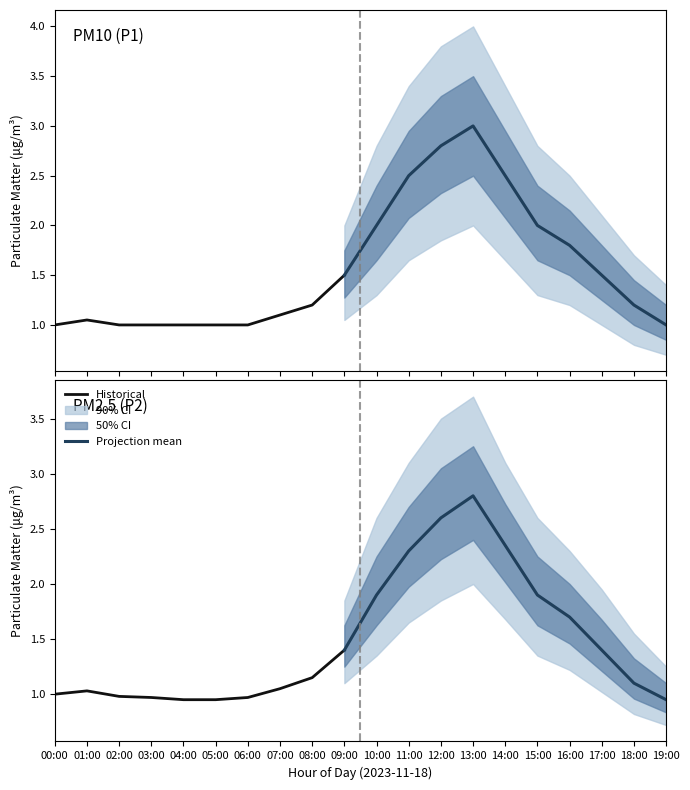

What is the sum of all P2_lower values?

22.3